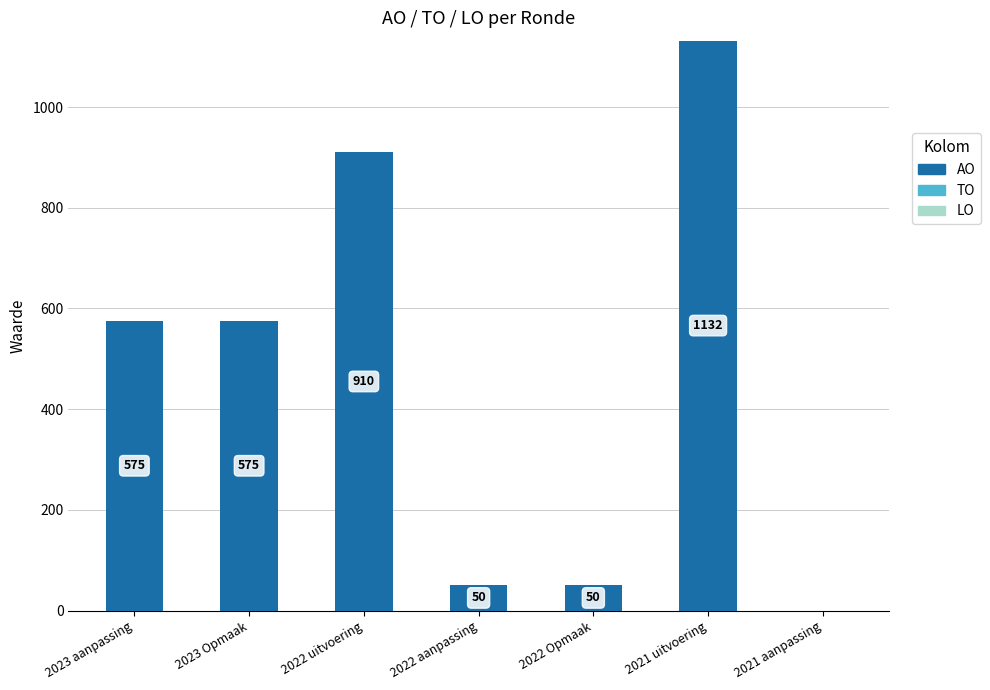

What is the sum of all values?

3292